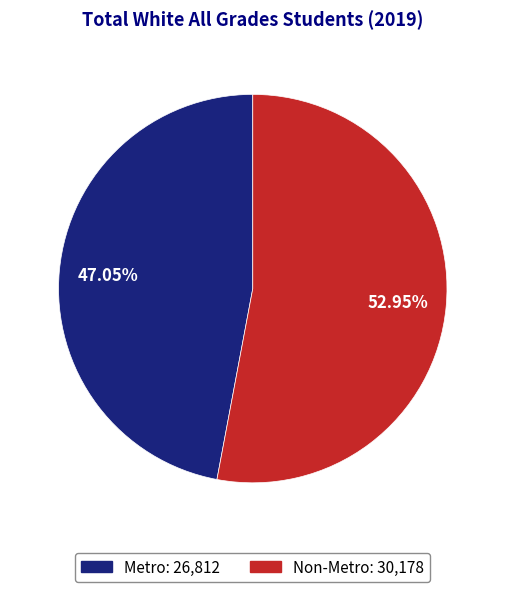

How many segments does this pie chart have?

2